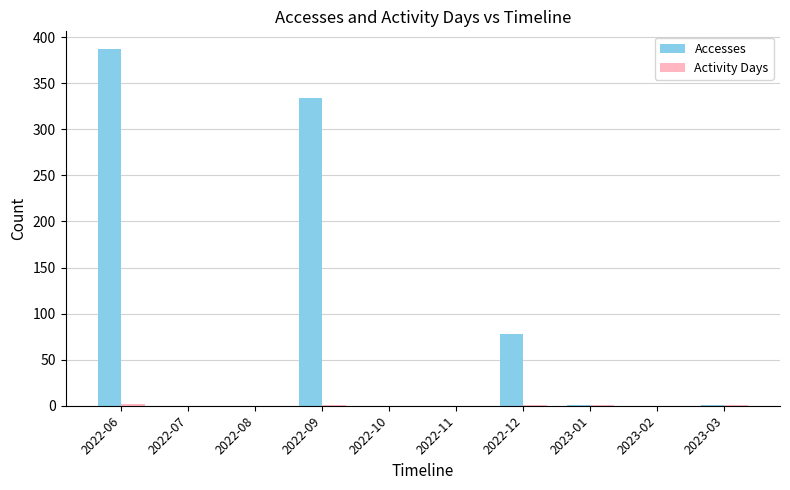

Are the bars grouped side by side (vs. stacked)?

Yes